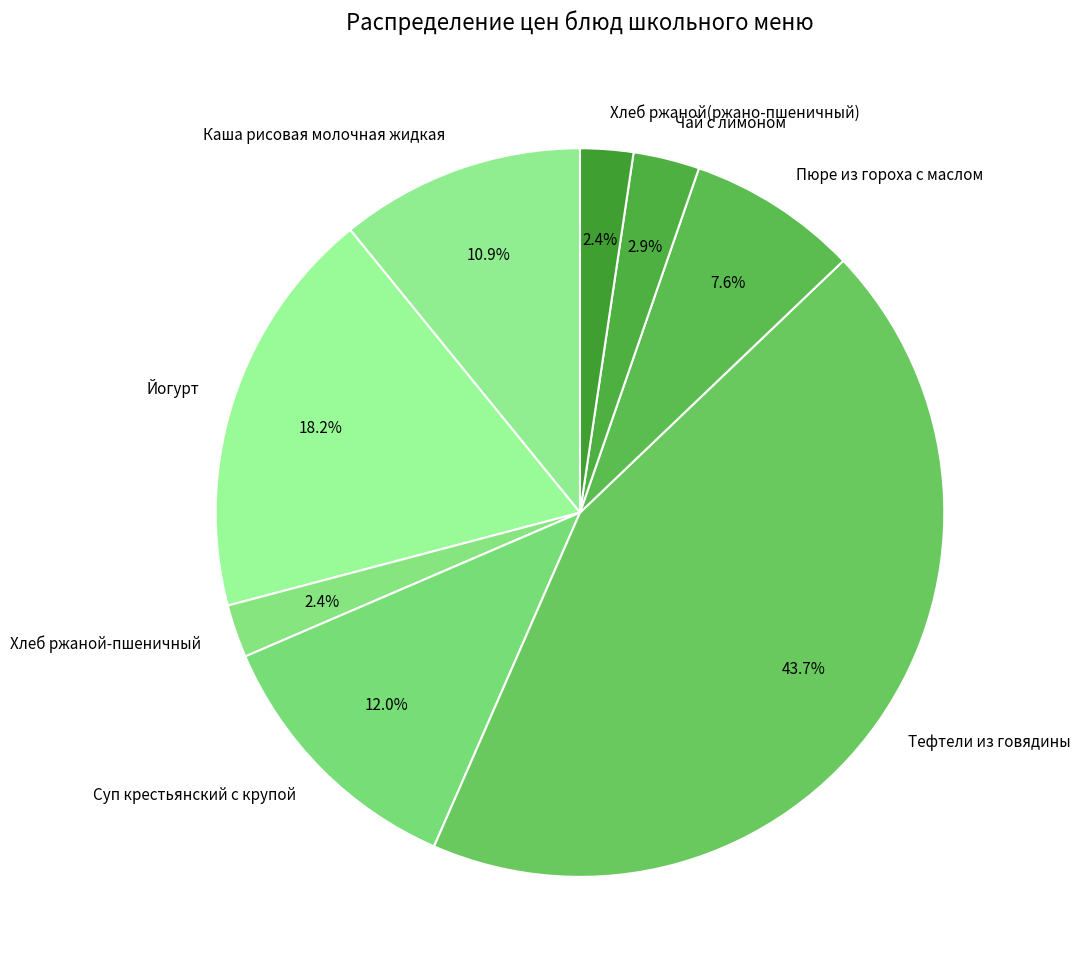

Which slice is the largest?

Тефтели из говядины